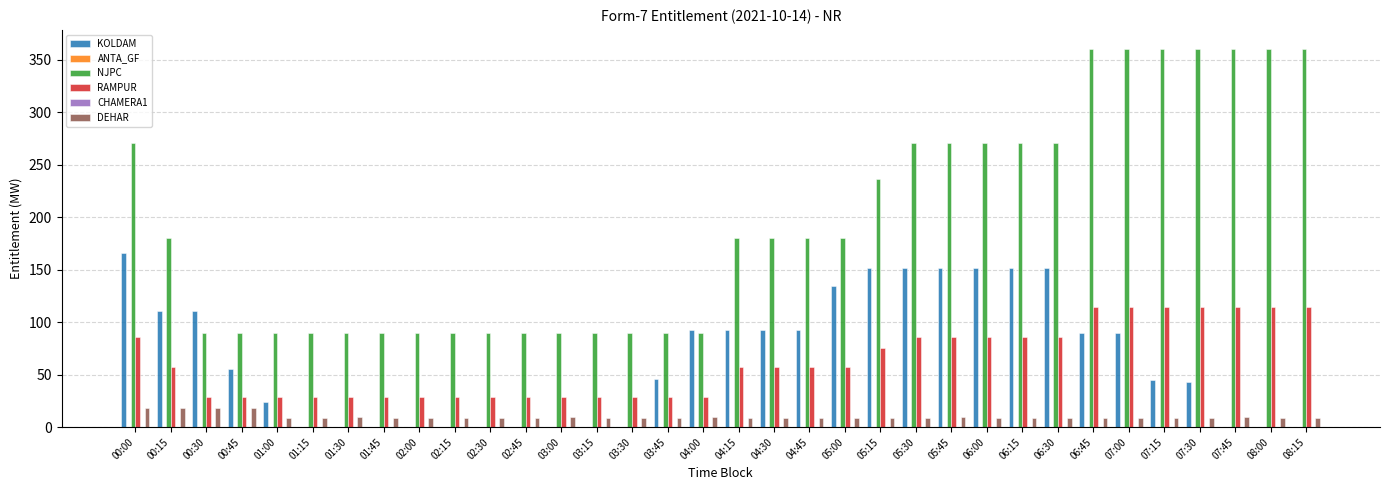

Which category has the lowest value in the CHAMERA1 series?

00:00